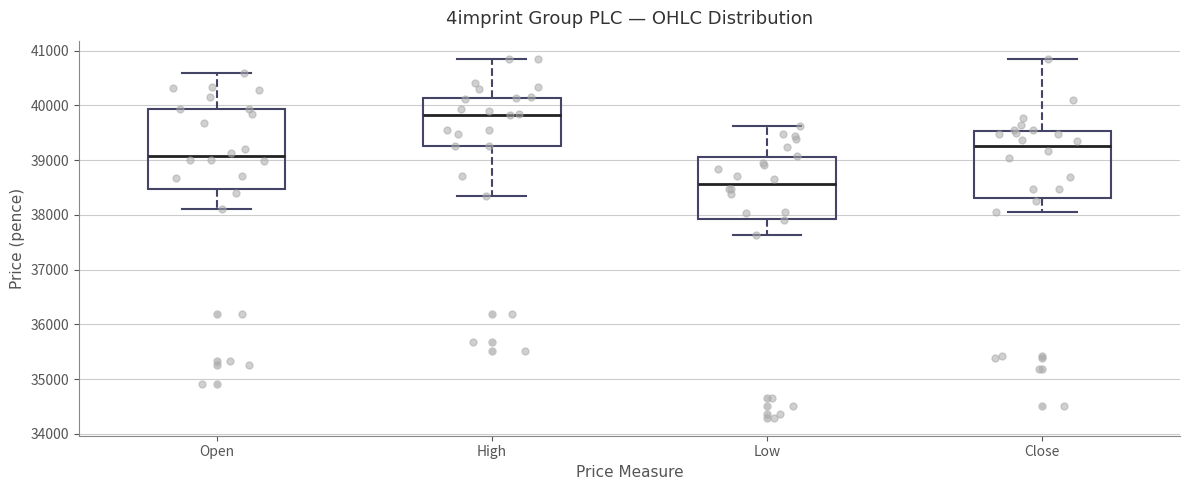

Where is the lower edge of the box for High on the y-axis? The values are not printed on the chart, so give them approximately, as read against the axis.

39300